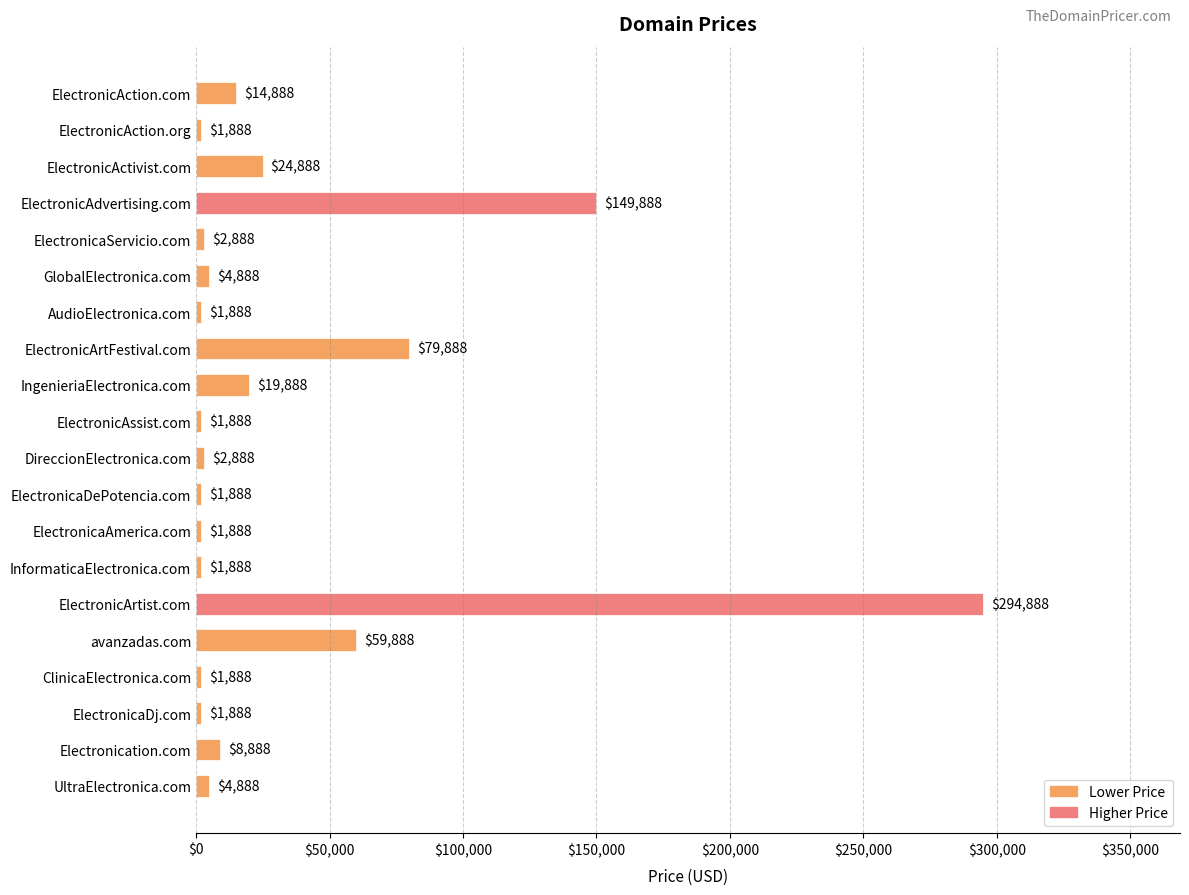

What is the smallest value displayed?

1888